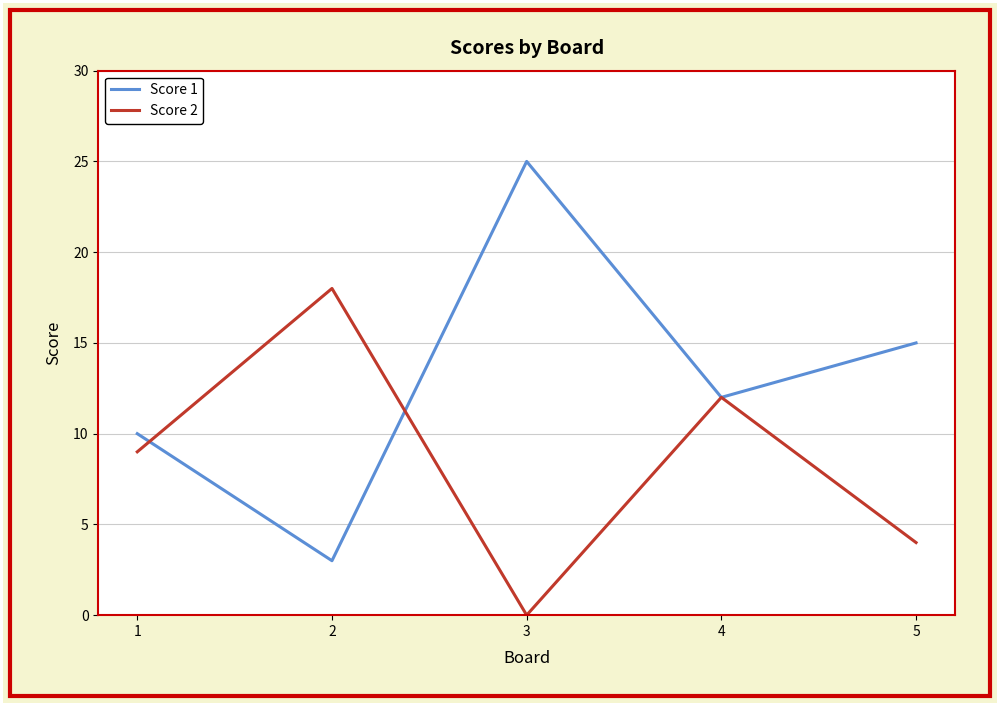

At which category does Score 1 reach its first local peak?

3